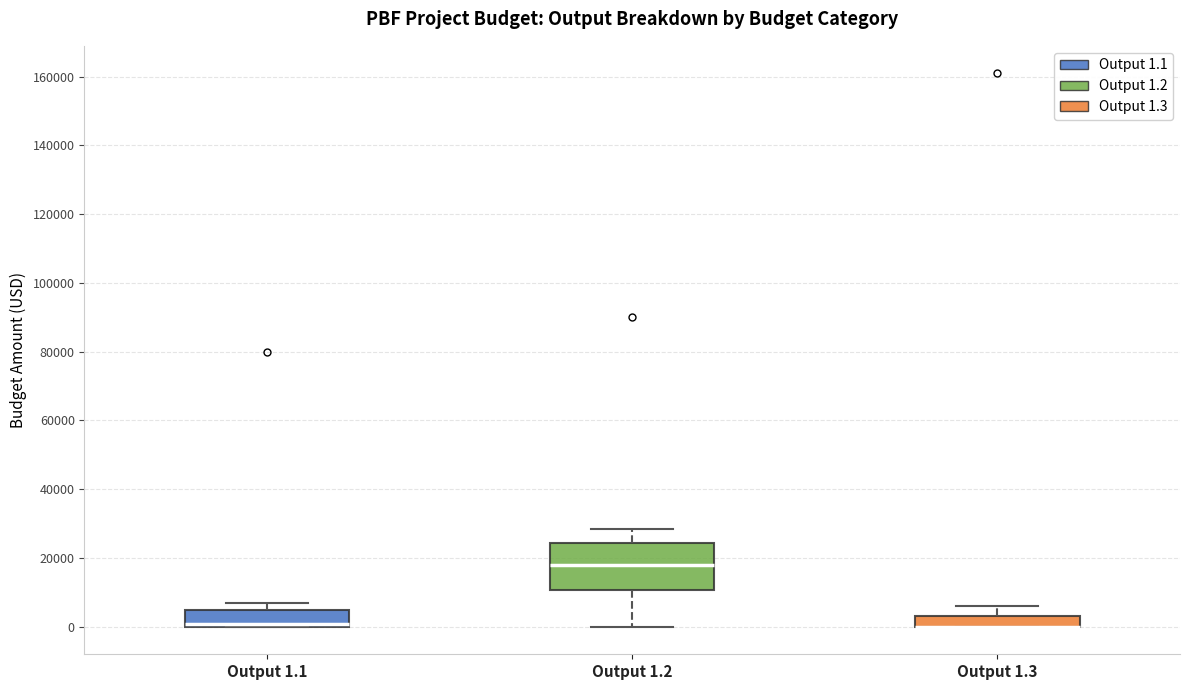

Which box is the tallest, from its lower edge to its upper edge?

Output 1.2